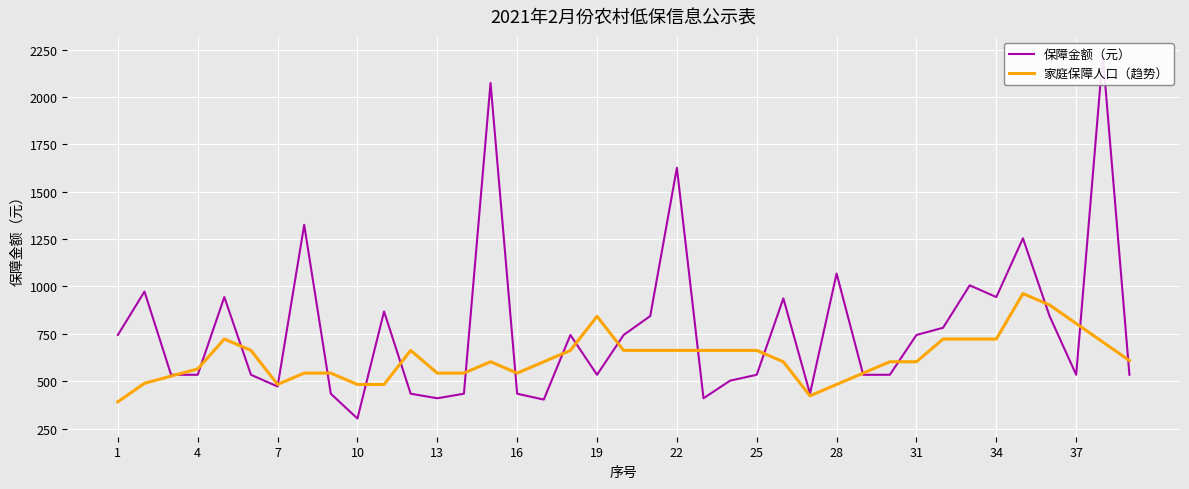

After their last crossing, which series has the higher values: 保障金额（元） or 家庭保障人口（趋势）?

家庭保障人口（趋势）